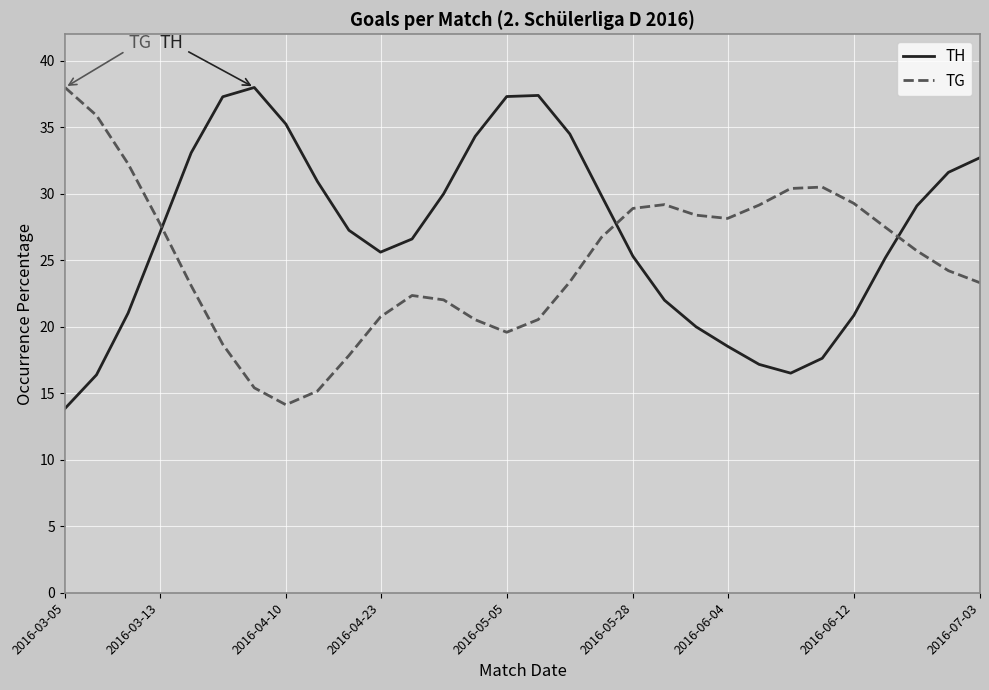

Count the number of data series in this chart.

2